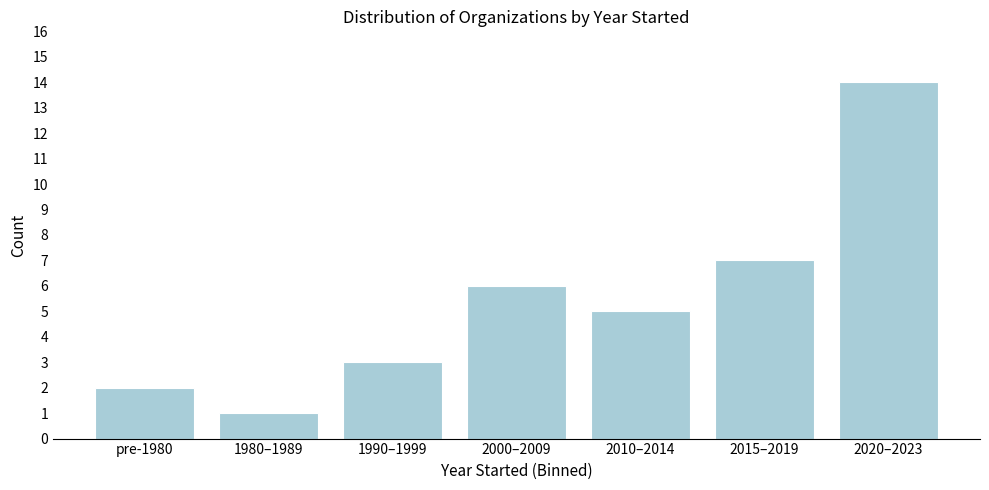

Reading right to left, extract all data points from this chart.

2020–2023=14	2015–2019=7	2010–2014=5	2000–2009=6	1990–1999=3	1980–1989=1	pre-1980=2